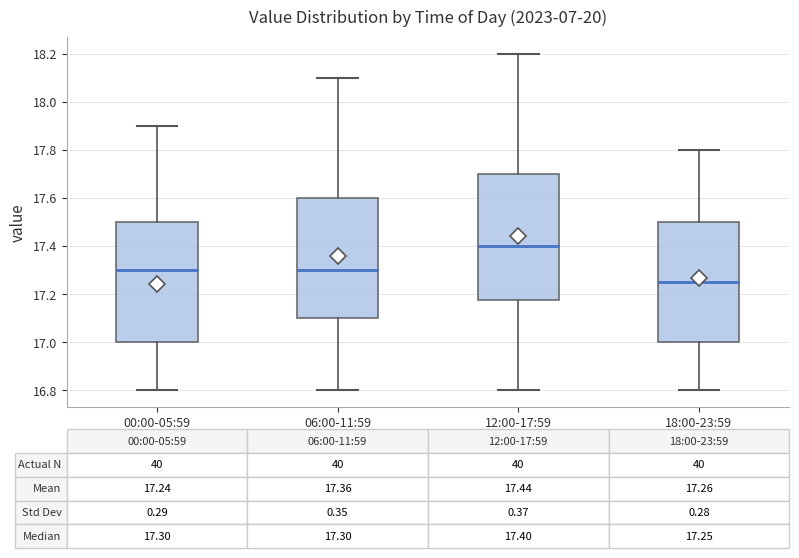

Comparing the boxes themselves (not the whiskers), which one is the tallest?

12:00-17:59